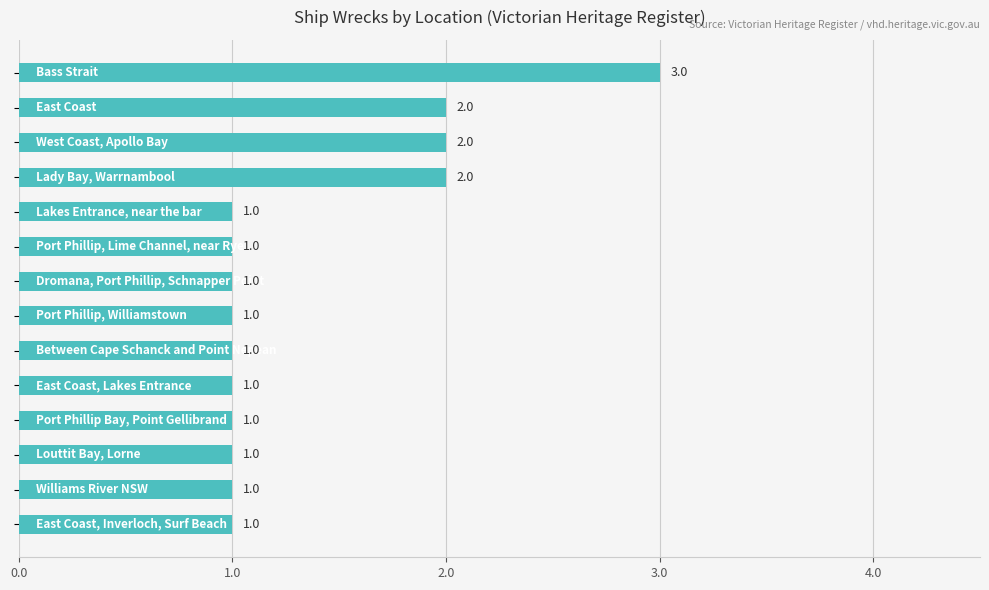

Does the chart contain stacked bars?

No